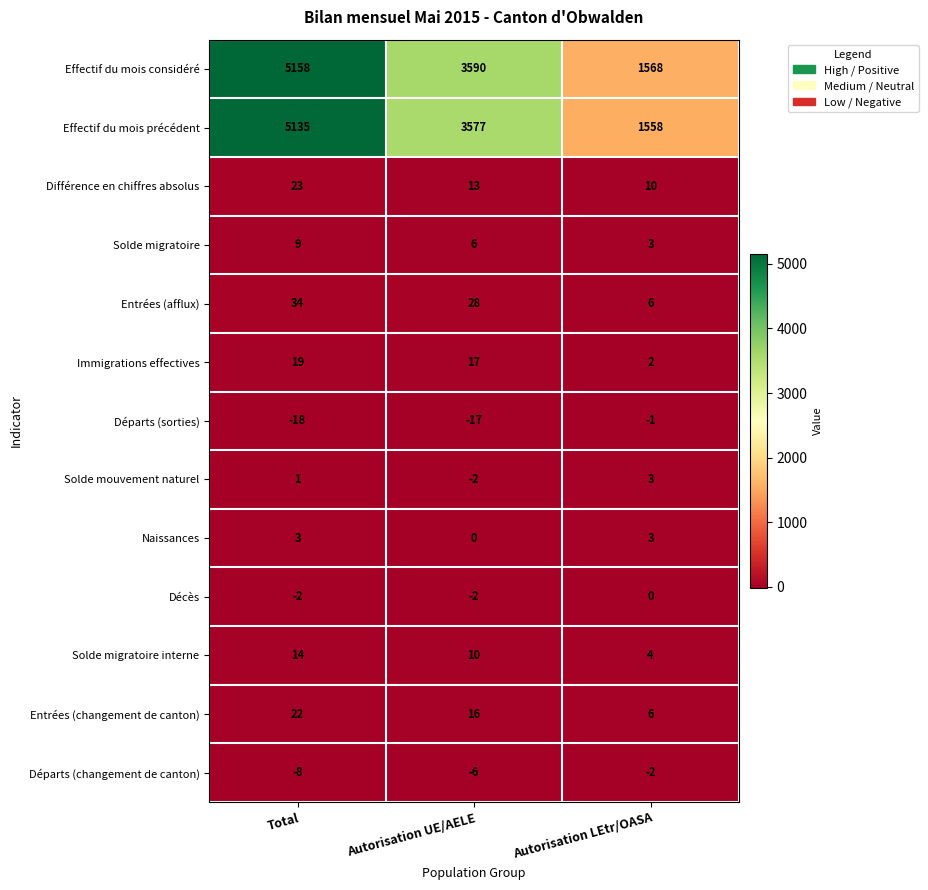

What is the difference between the maximum and minimum values in the Immigrations effectives series?

17